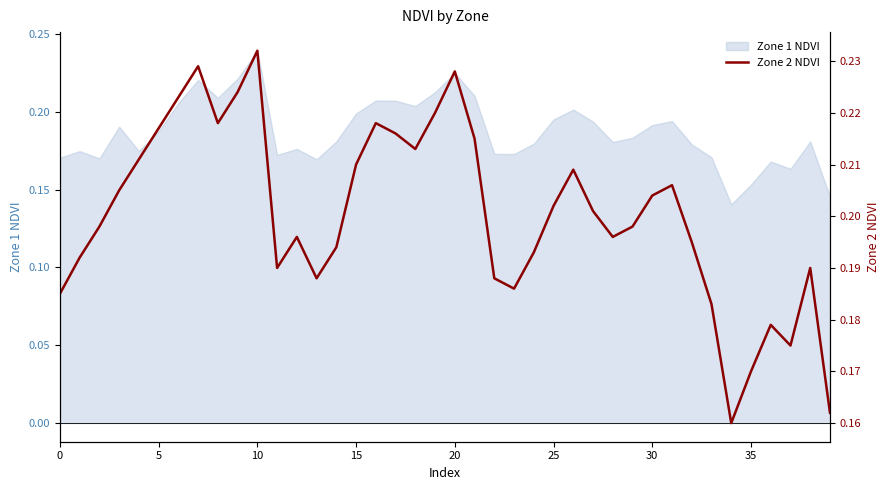

What is the value of the 16th point from the left?

0.2